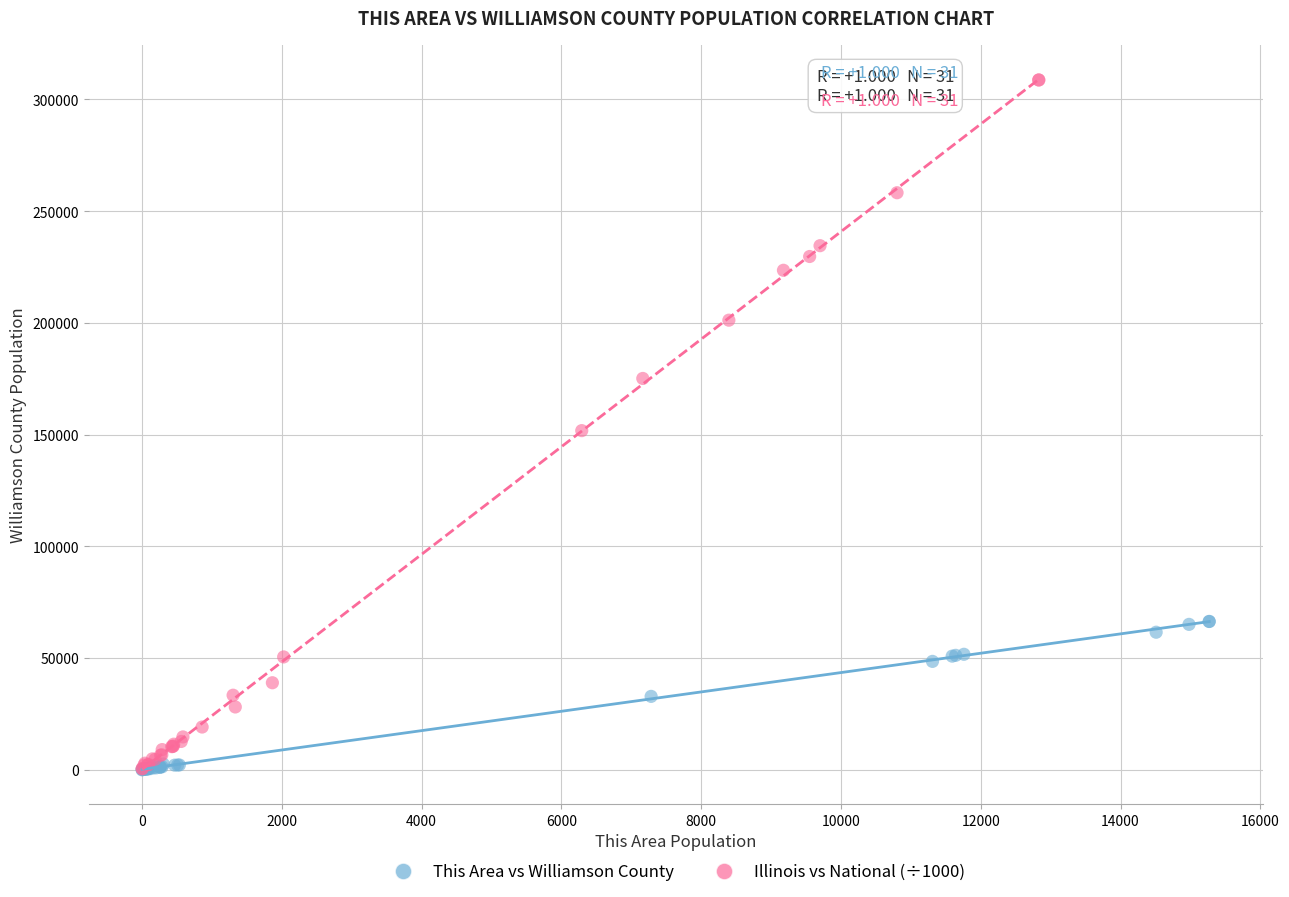

Which series has the widest spread of Y values?

Illinois vs National (÷1000)